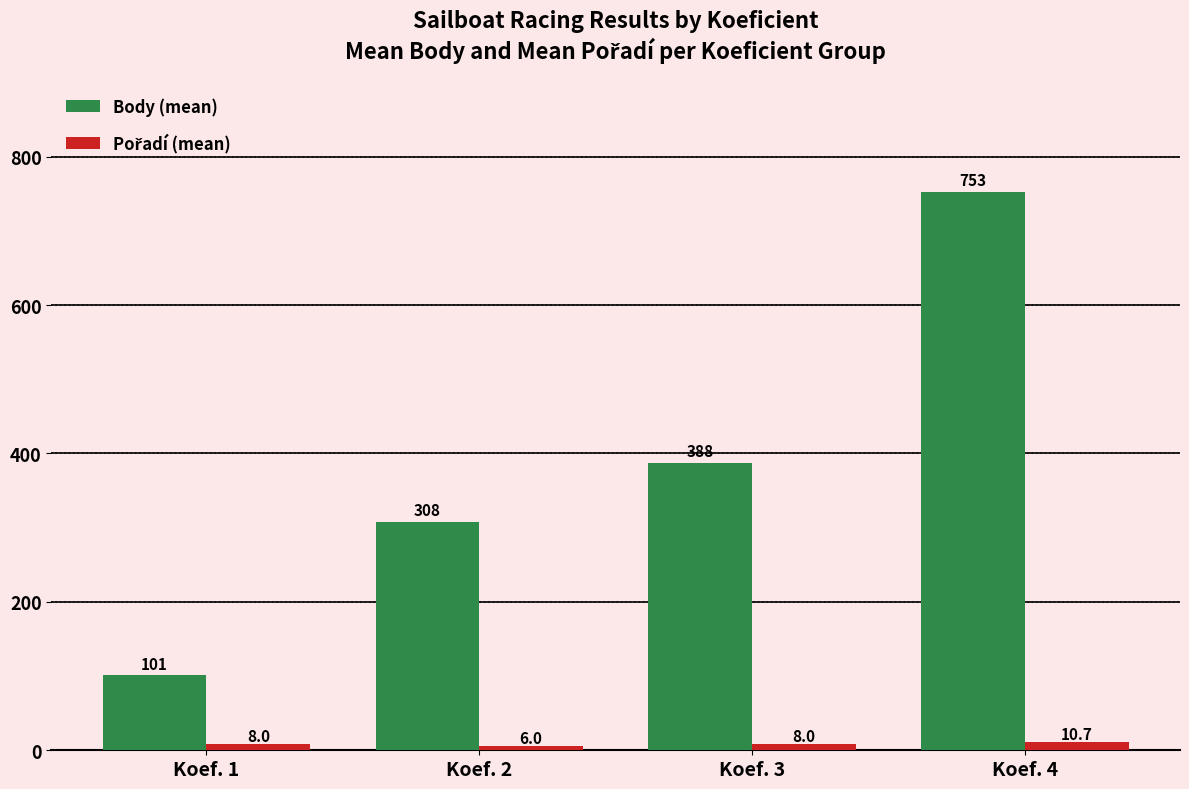

Where is Body (mean) nearest to the value 426?

Koef. 3